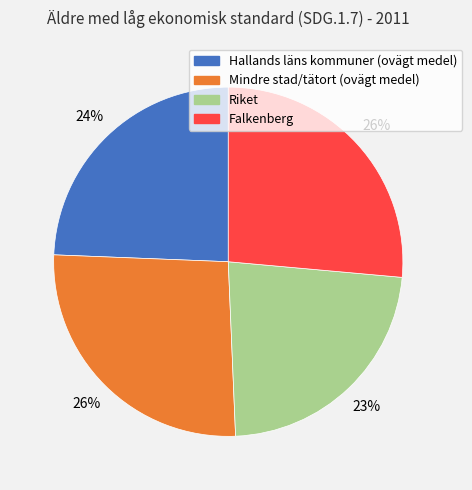

Do Riket and Mindre stad/tätort (ovägt medel) together represent more than half of the pie?

No